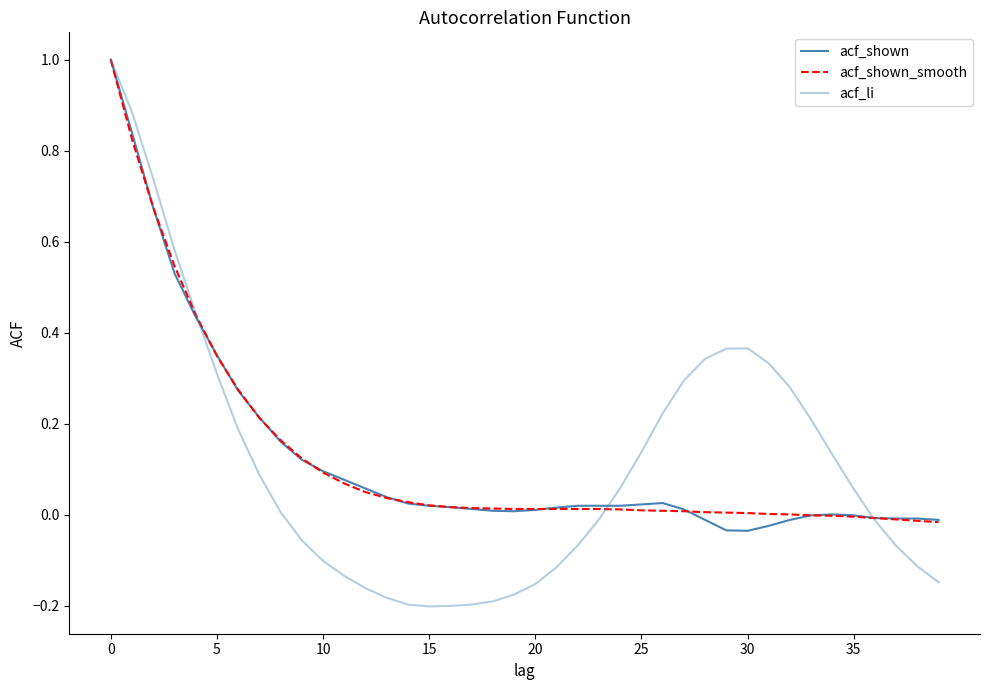

List the series in order of their peak value, lowest first.

acf_shown, acf_shown_smooth, acf_li